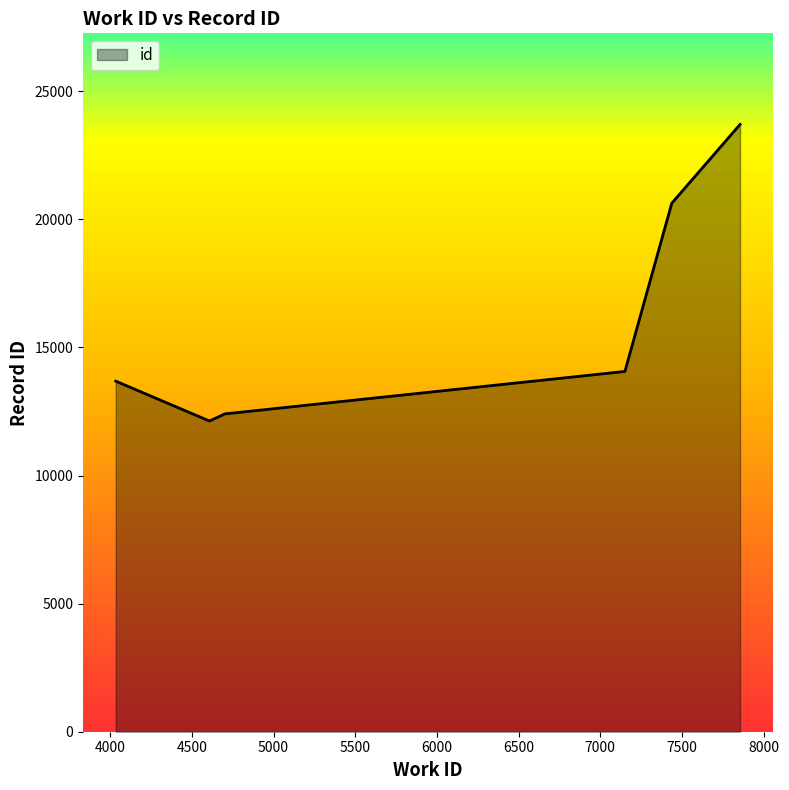

True or false: there are more than 2 points higher than both neighbors.

False